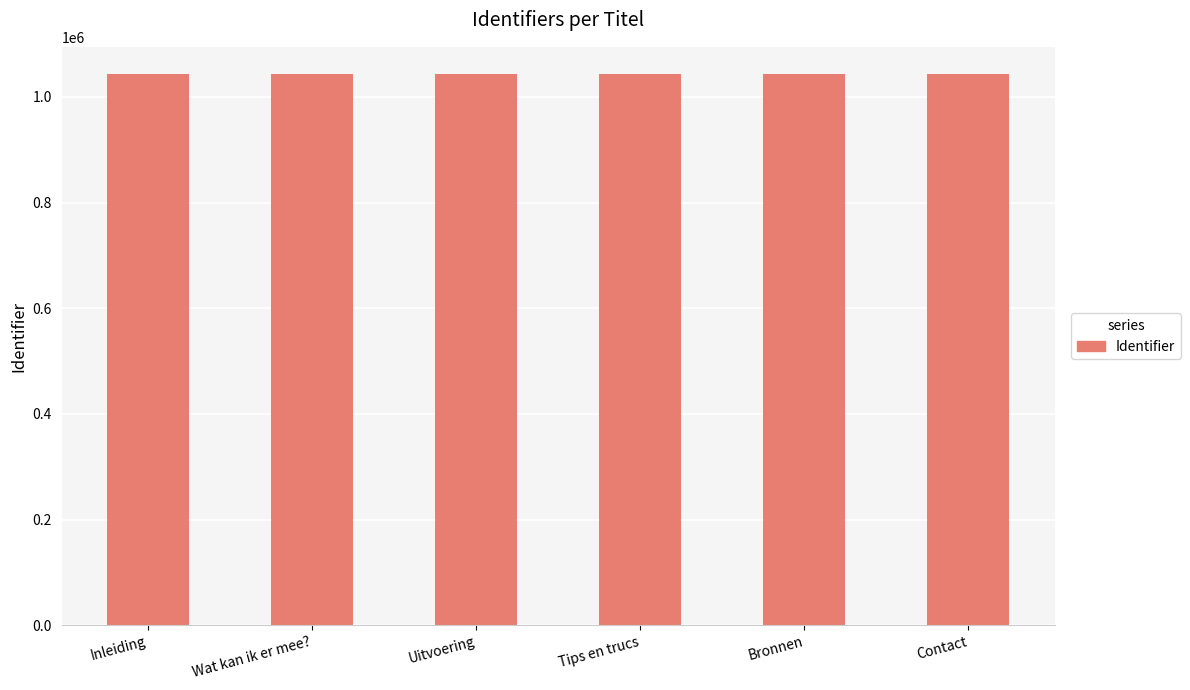

Is it true that the value at Wat kan ik er mee? is 1600920?

False